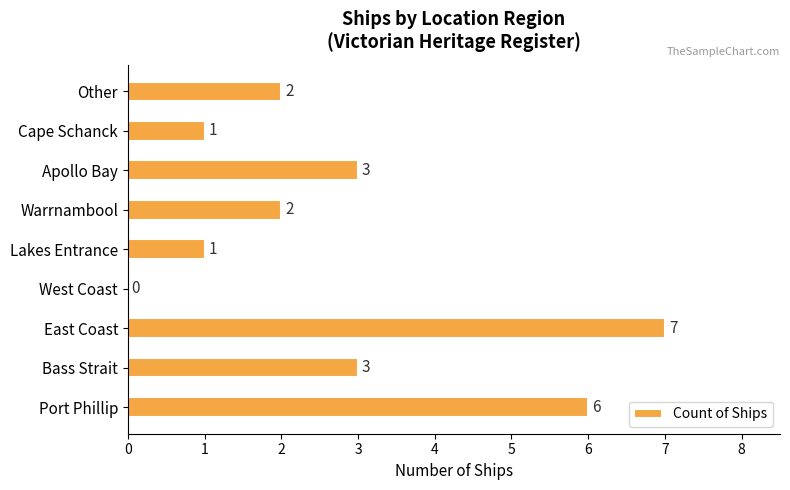

Reading top to bottom, what are all the values shown in this chart?

Other=2	Cape Schanck=1	Apollo Bay=3	Warrnambool=2	Lakes Entrance=1	West Coast=0	East Coast=7	Bass Strait=3	Port Phillip=6